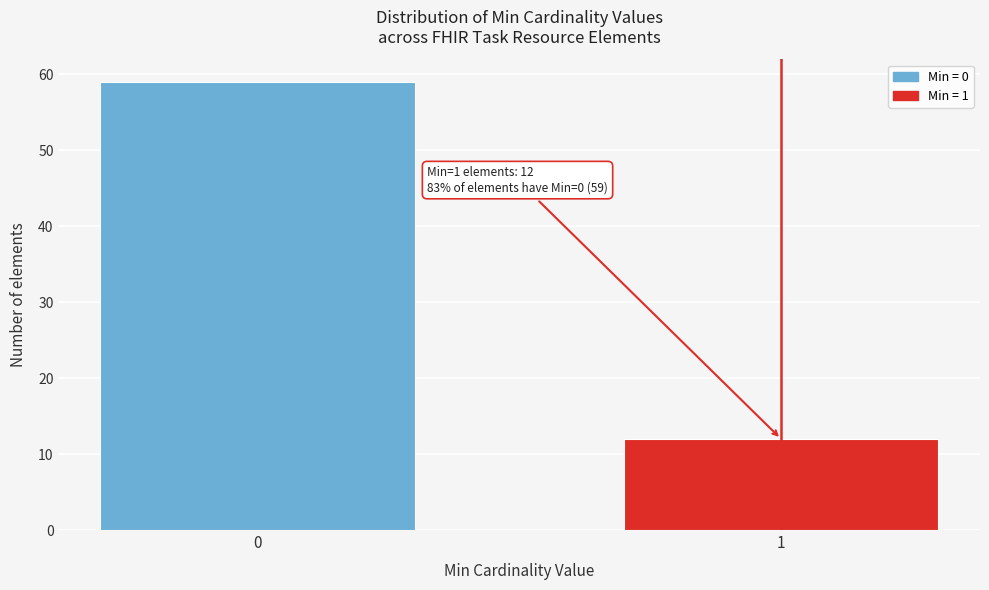

Reading left to right, list all the values displayed in this chart.

0=59	1=12